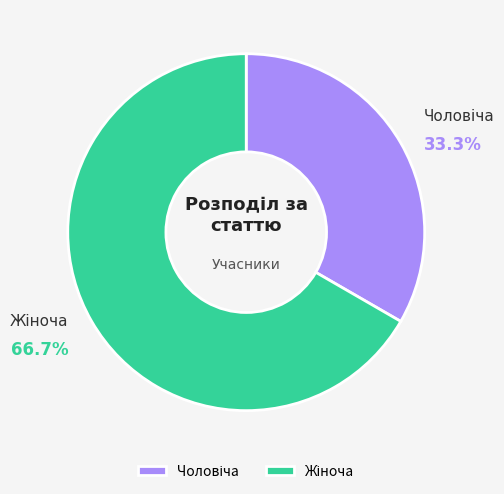

Is there a majority slice in this chart?

Yes